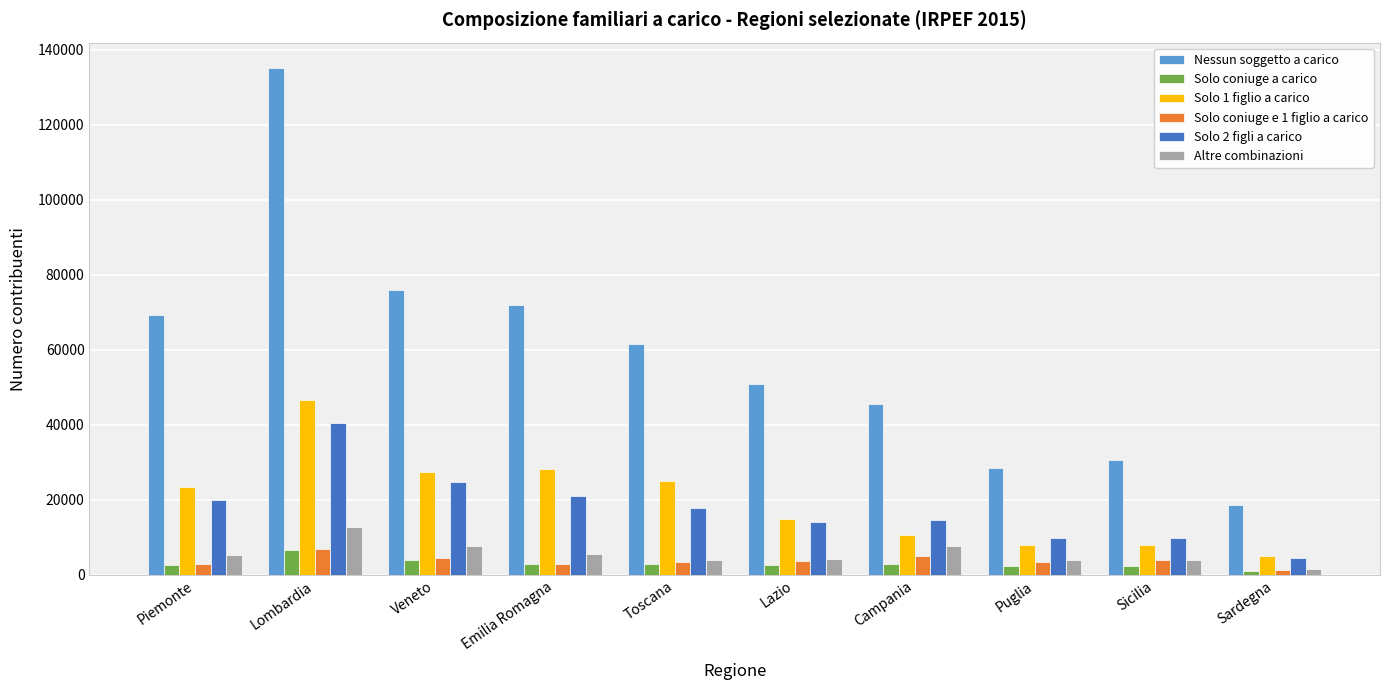

Count the number of data series in this chart.

6